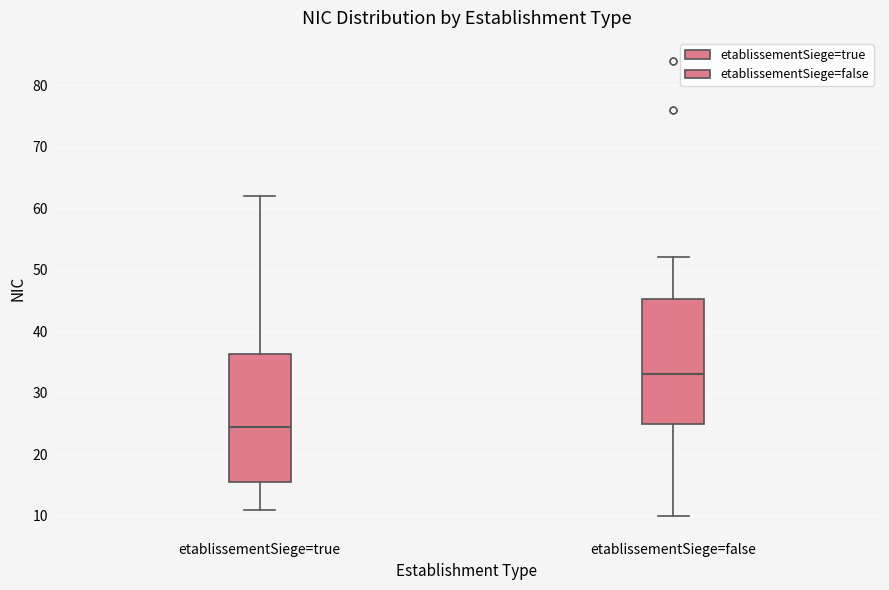

Where does the upper whisker of the box for etablissementSiege=true end on the y-axis? The values are not printed on the chart, so give them approximately, as read against the axis.

62